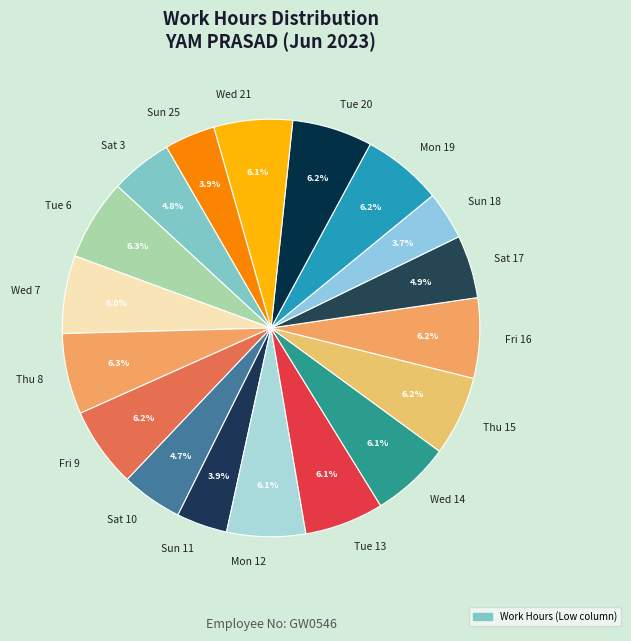

To the nearest percent, what portion does Thu 15 represent?

6%